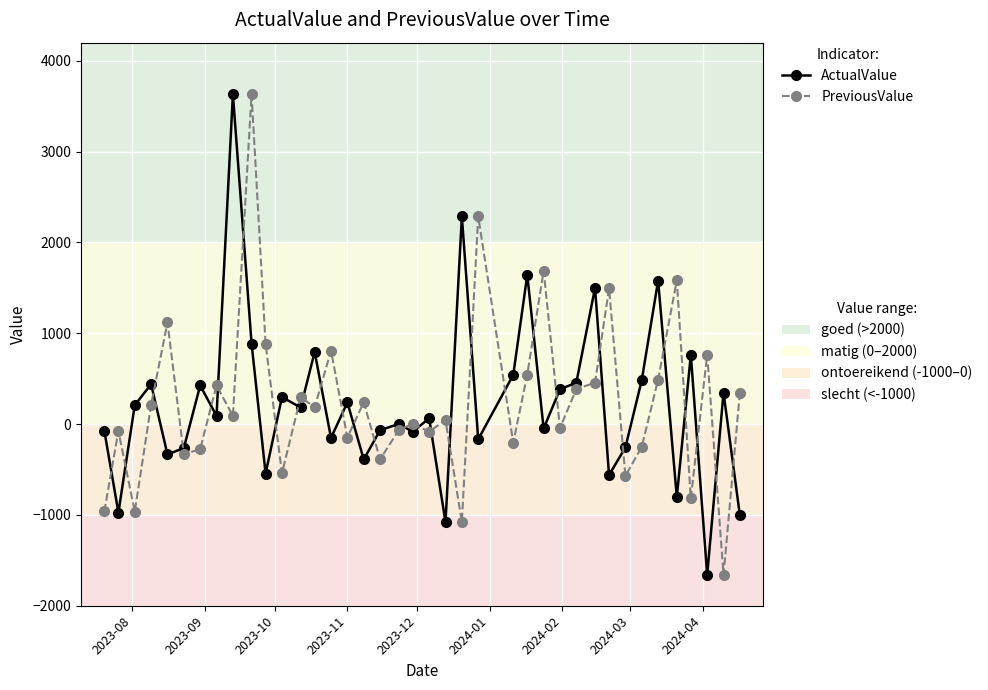

How many data points in PreviousValue are less than 90?

19